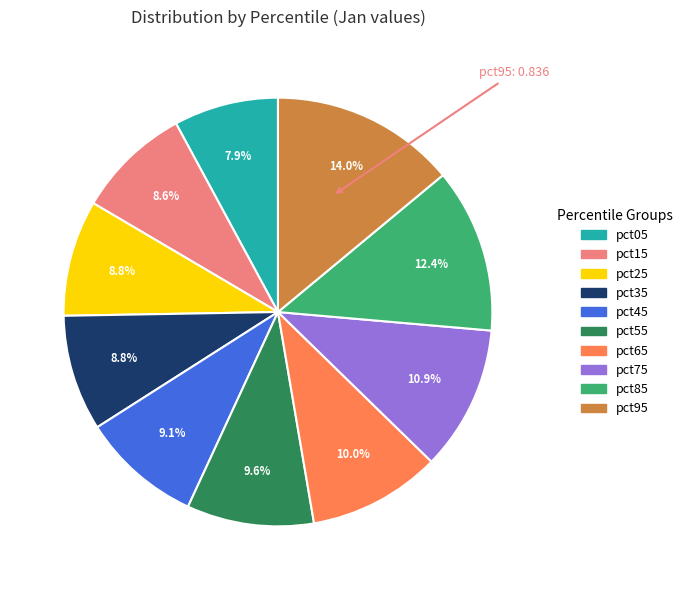

Does pct35 account for over 50% of the chart?

No